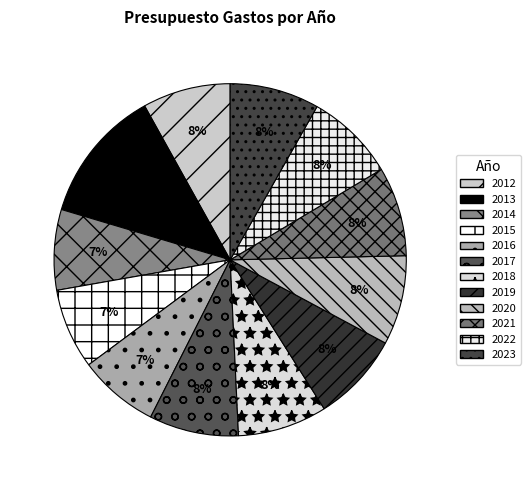

How much of the chart is everything except 2018?

91.8%